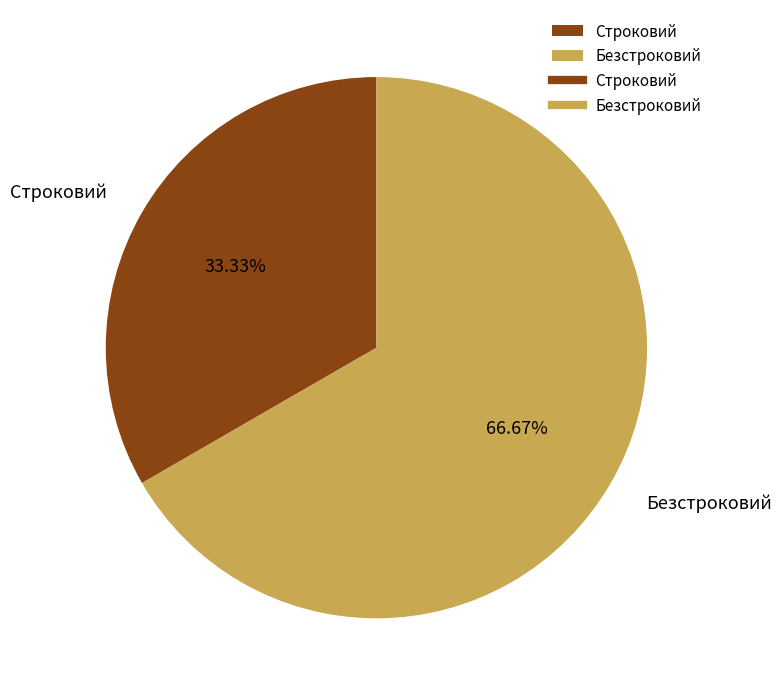

Rank the categories by value from highest to lowest.

Безстроковий, Строковий